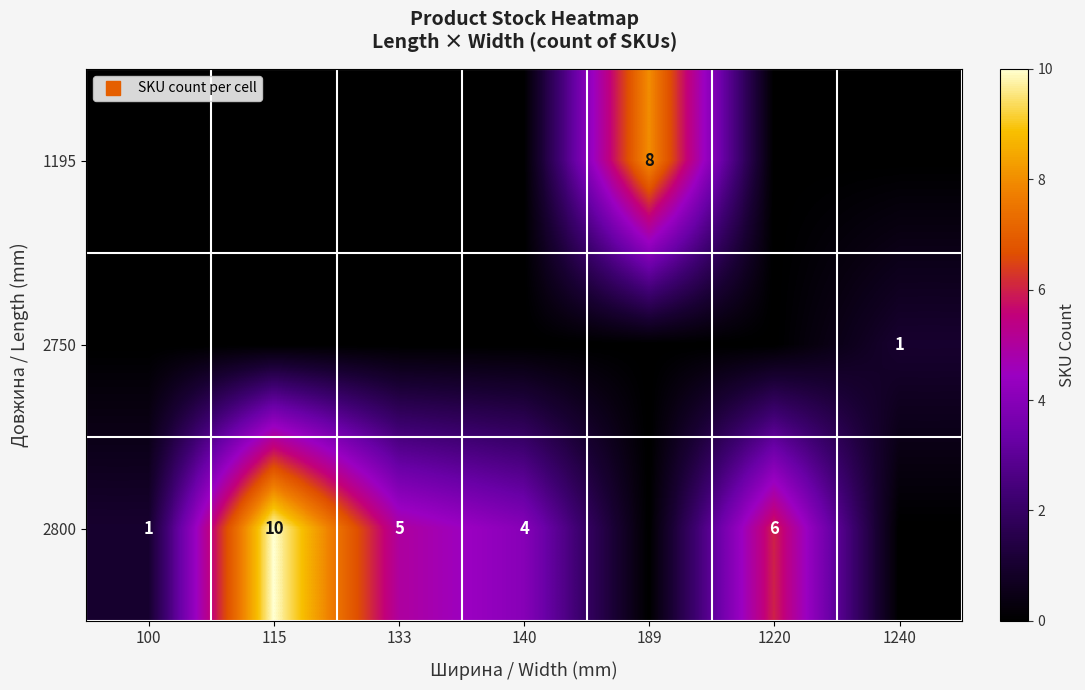

How many series are shown in this chart?

3